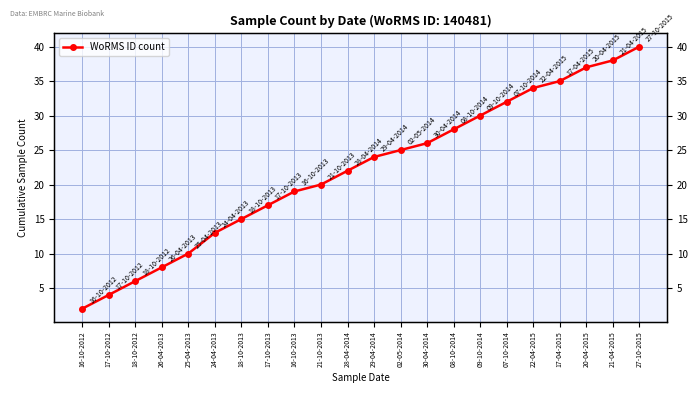

The chart shows a value of 8 at 26-04-2013. True or false?

True